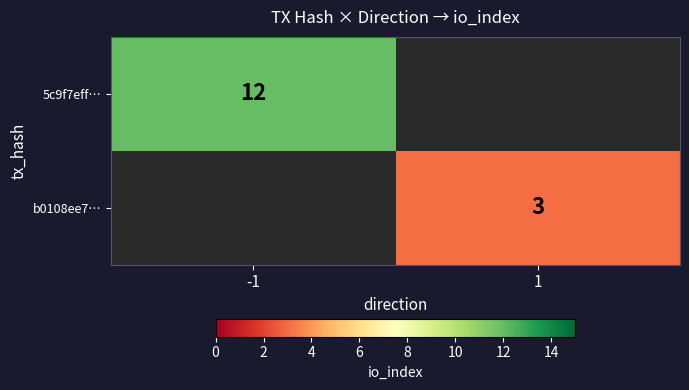

Count the number of categories in the chart.

2